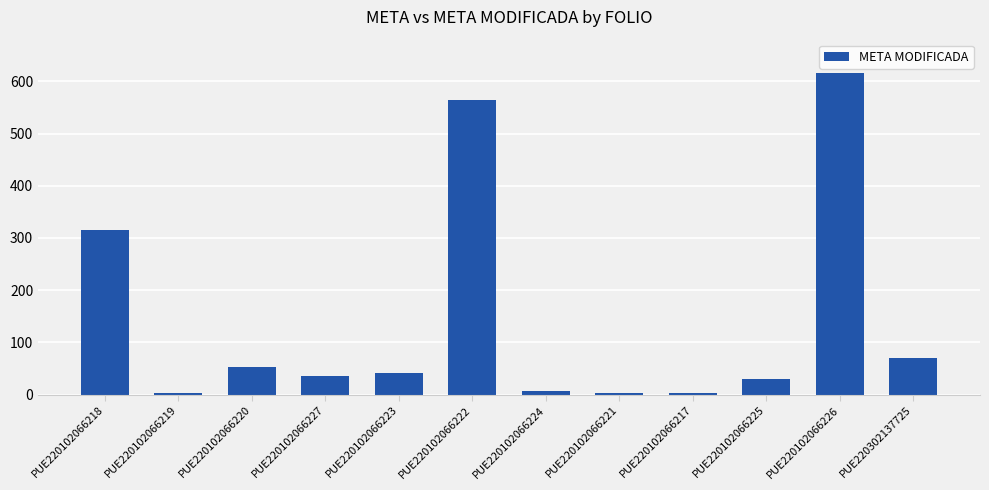

Between PUE220102066222 and PUE220102066226, which is larger?

PUE220102066226